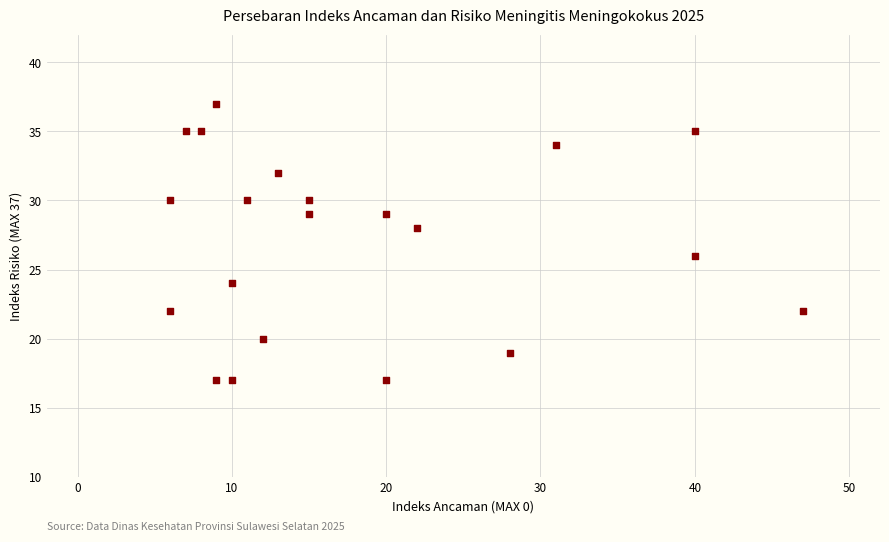

What is the range of X values (max minus min)?

41